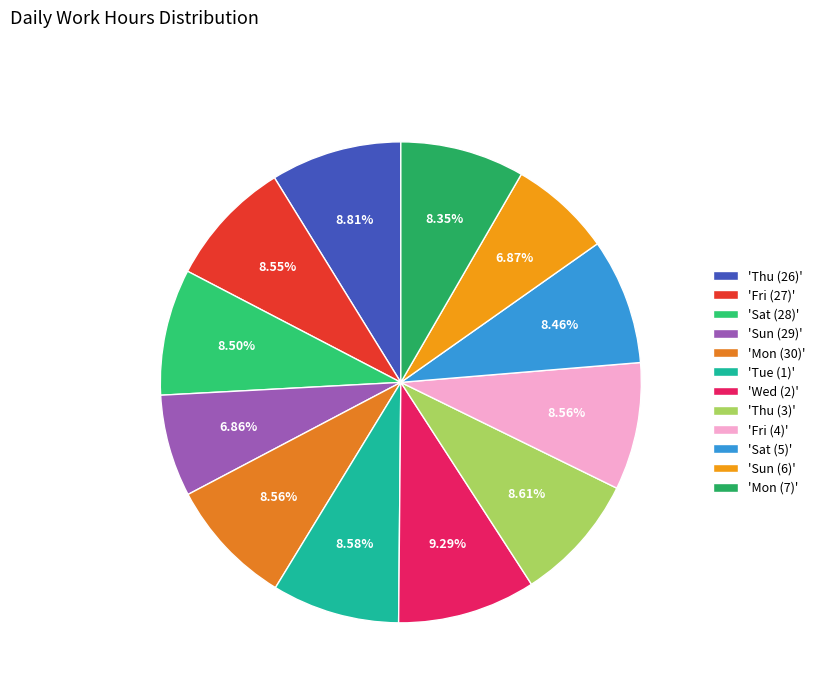

Is there any slice that represents more than half of the pie?

No